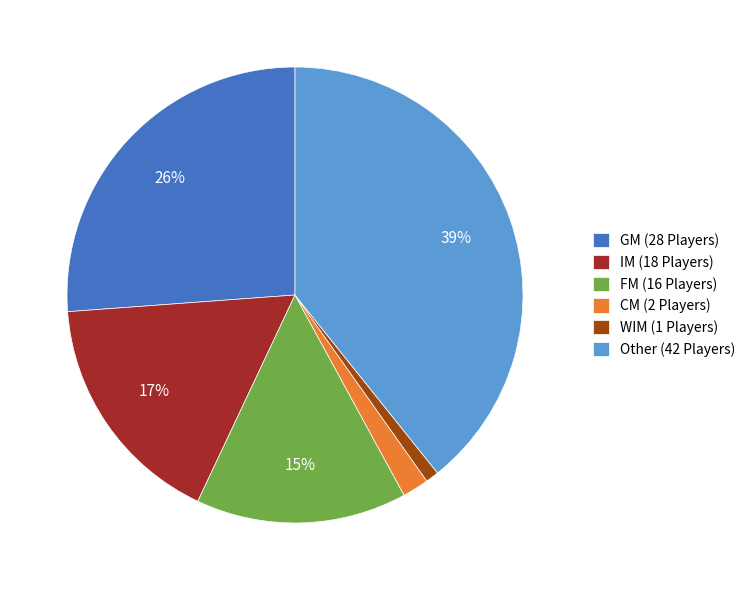

What is the ratio of the value at WIM (1 Players) to the value at CM (2 Players)?

0.5